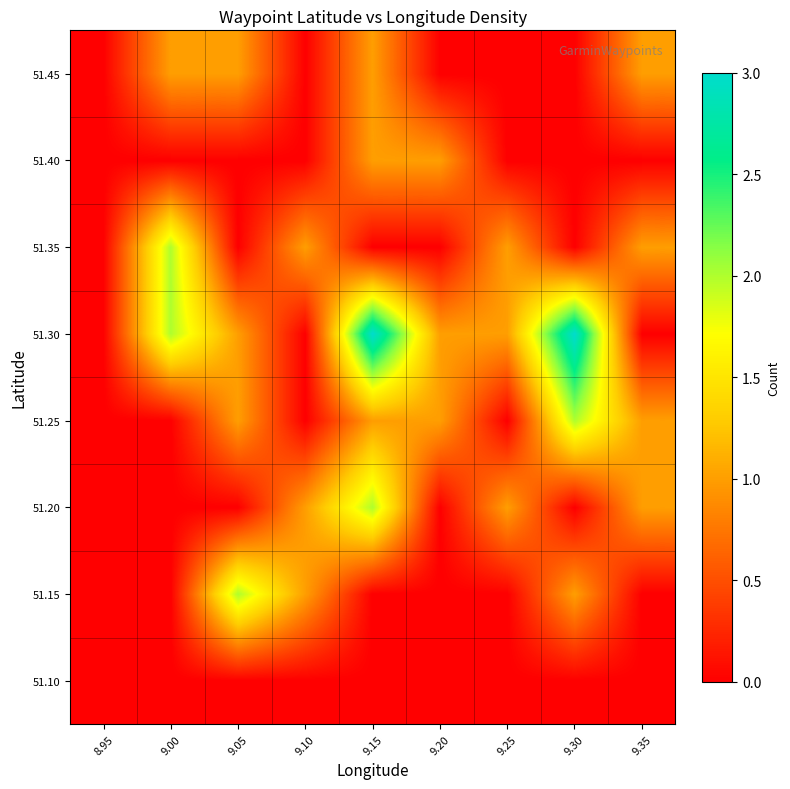

Reading left to right, transcribe all the data shown in this chart.

51.10: 8.95=0	9.00=0	9.05=0	9.10=0	9.15=0	9.20=0	9.25=0	9.30=0	9.35=0
51.15: 8.95=0	9.00=0	9.05=2	9.10=1	9.15=0	9.20=0	9.25=0	9.30=1	9.35=0
51.20: 8.95=0	9.00=0	9.05=0	9.10=1	9.15=2	9.20=0	9.25=1	9.30=0	9.35=1
51.25: 8.95=0	9.00=0	9.05=1	9.10=0	9.15=1	9.20=1	9.25=0	9.30=2	9.35=1
51.30: 8.95=0	9.00=2	9.05=1	9.10=0	9.15=3	9.20=1	9.25=1	9.30=3	9.35=0
51.35: 8.95=0	9.00=2	9.05=0	9.10=1	9.15=0	9.20=0	9.25=1	9.30=0	9.35=1
51.40: 8.95=0	9.00=0	9.05=0	9.10=0	9.15=1	9.20=1	9.25=0	9.30=0	9.35=0
51.45: 8.95=0	9.00=1	9.05=1	9.10=0	9.15=1	9.20=0	9.25=0	9.30=0	9.35=1